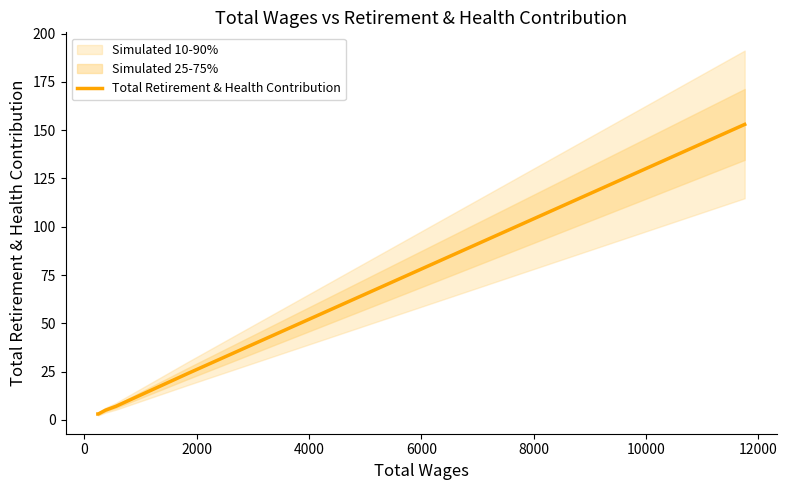

Between 4000 and 2000, which is larger?

4000